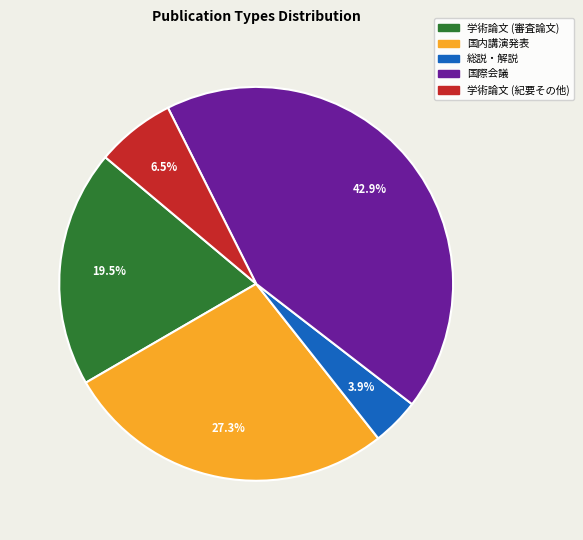

How many segments does this pie chart have?

5